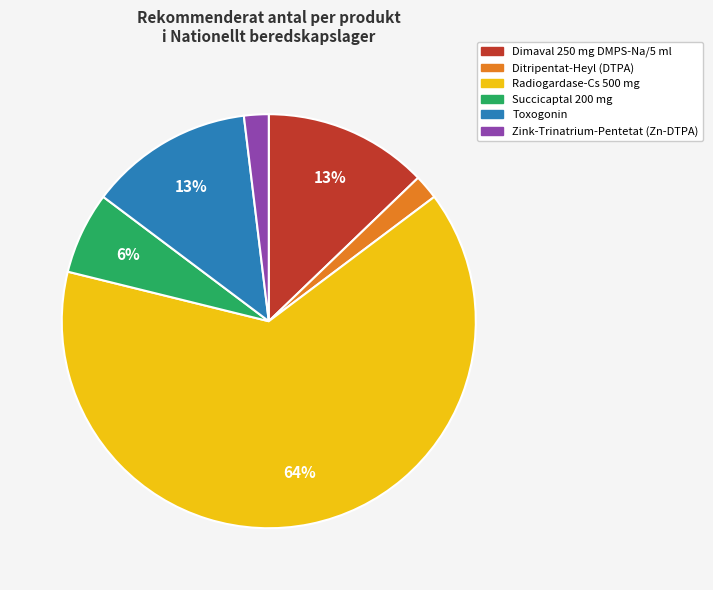

How many segments does this pie chart have?

6